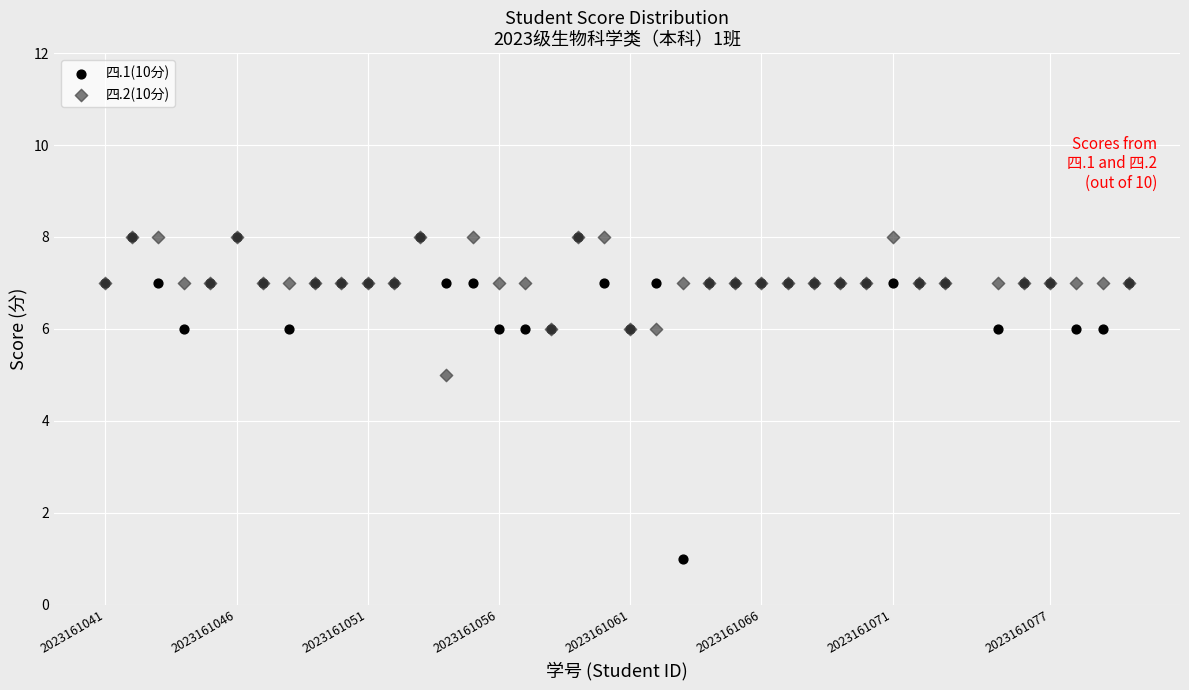

Across all series, what Y value is closest to 4?

5